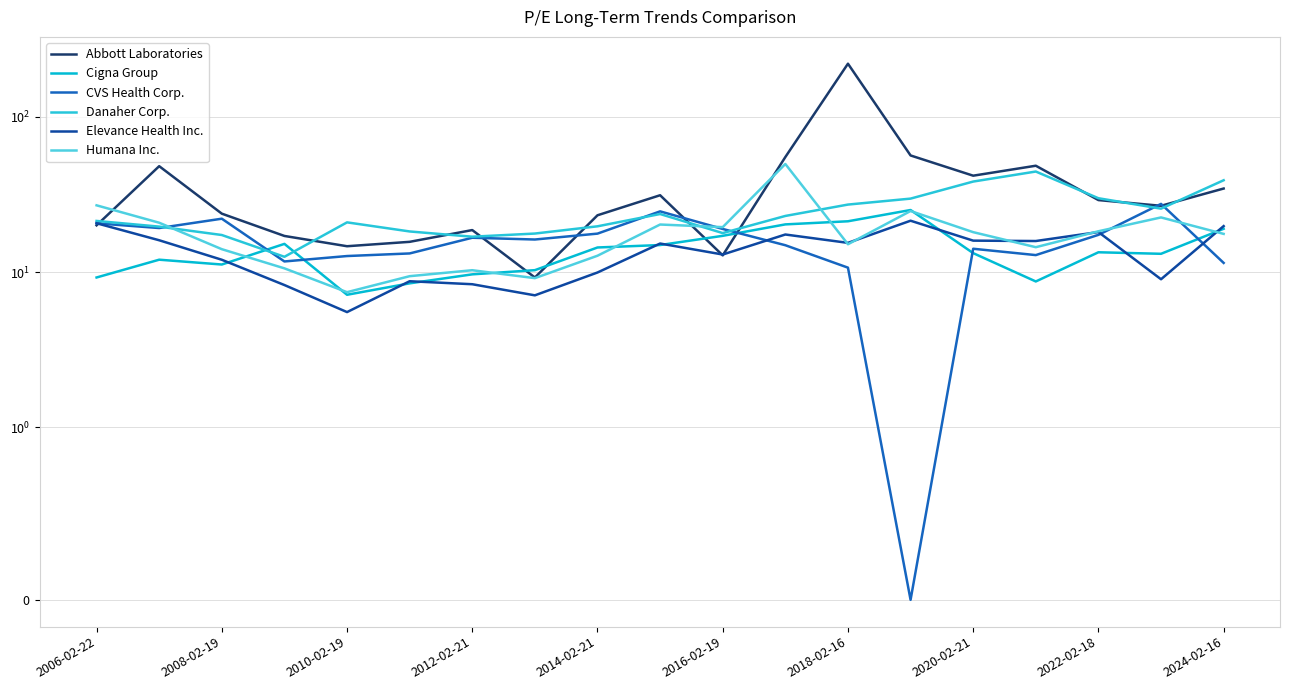

Rank the series by their maximum value, from highest to lowest.

Abbott Laboratories, Humana Inc., Danaher Corp., CVS Health Corp., Cigna Group, Elevance Health Inc.